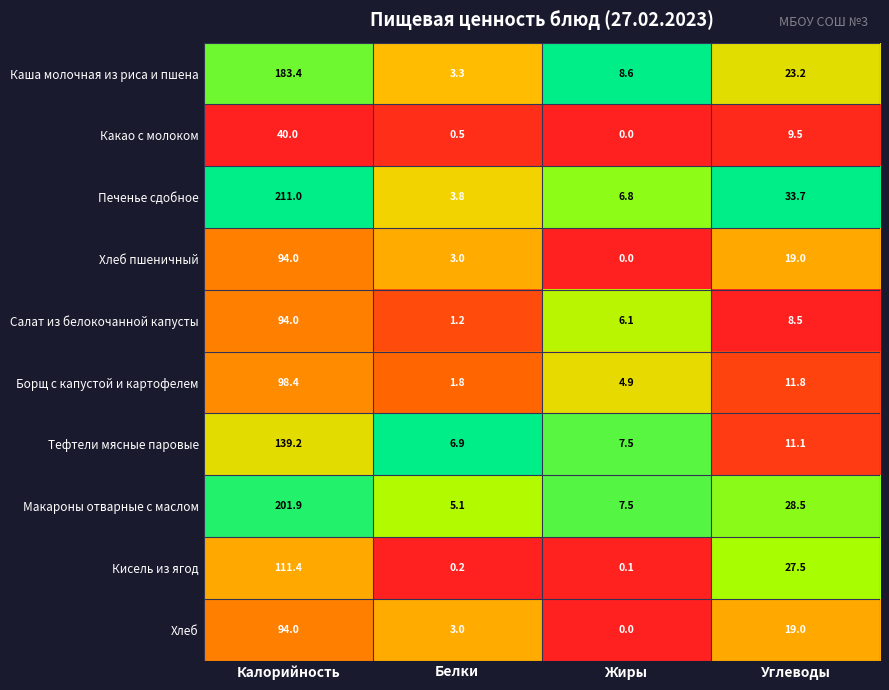

What is the spread (max minus min) of values at Белки?

6.7